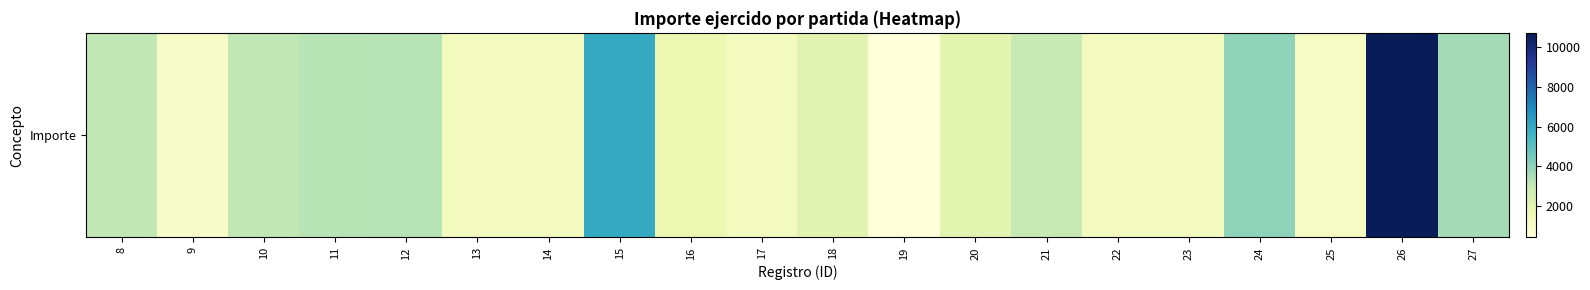

Reading right to left, transcribe all the data shown in this chart.

3626	10740	1100	4020	1250	1250	2950	2030	400	2080	1250	1700	6000	1250	1250	3290	3240	3070	1000	3090